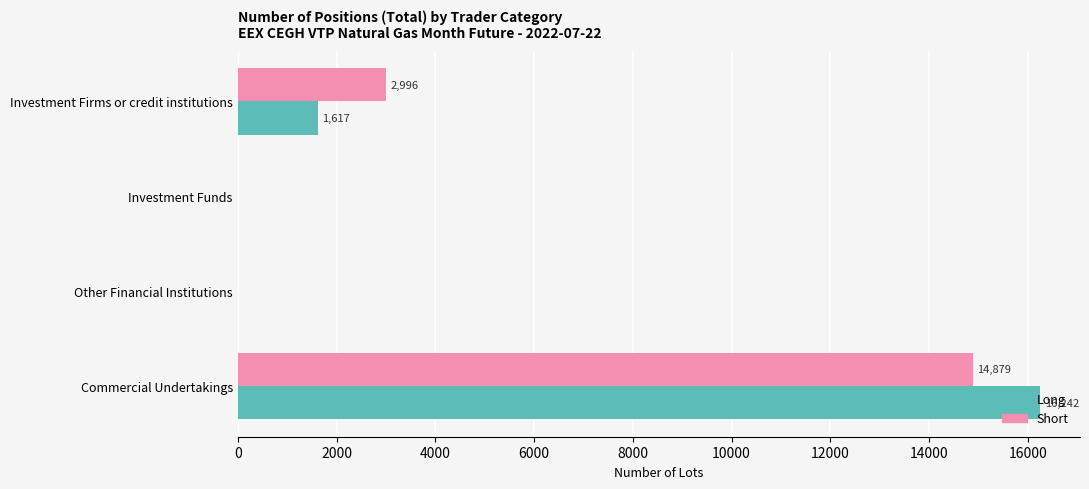

What is the sum of all Long values?

17859